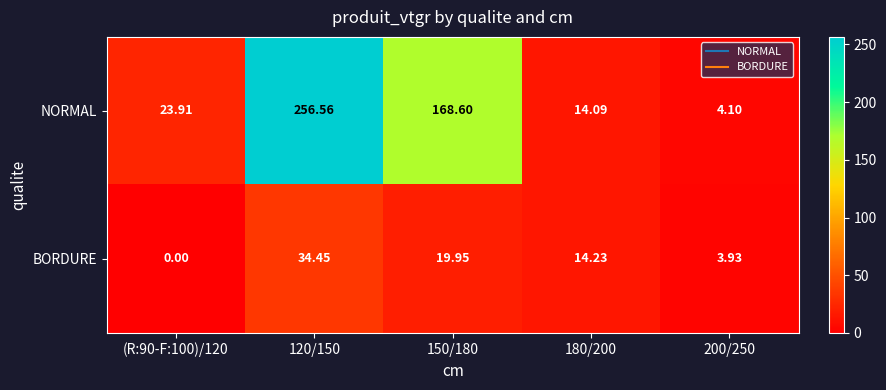

Which series has the largest total across all categories?

NORMAL